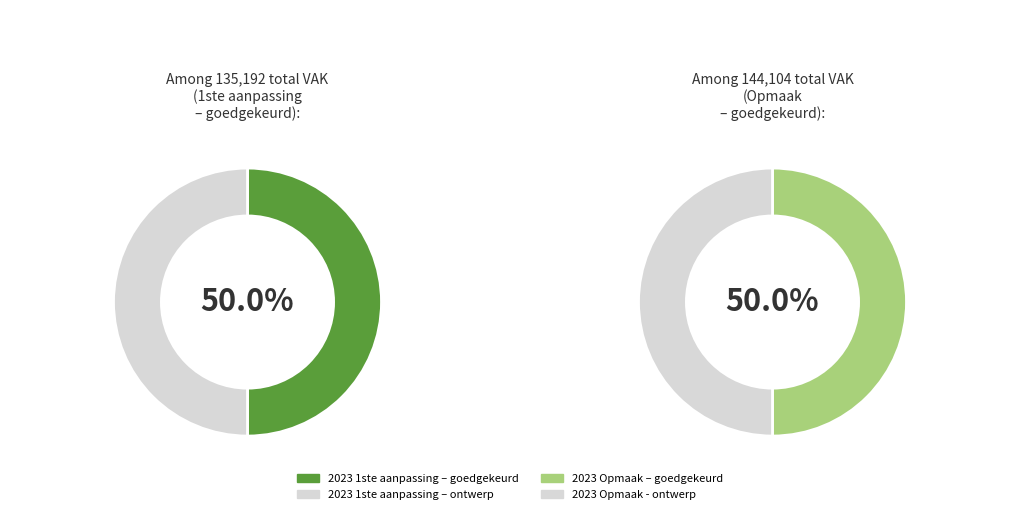

Is there a majority slice in this chart?

No